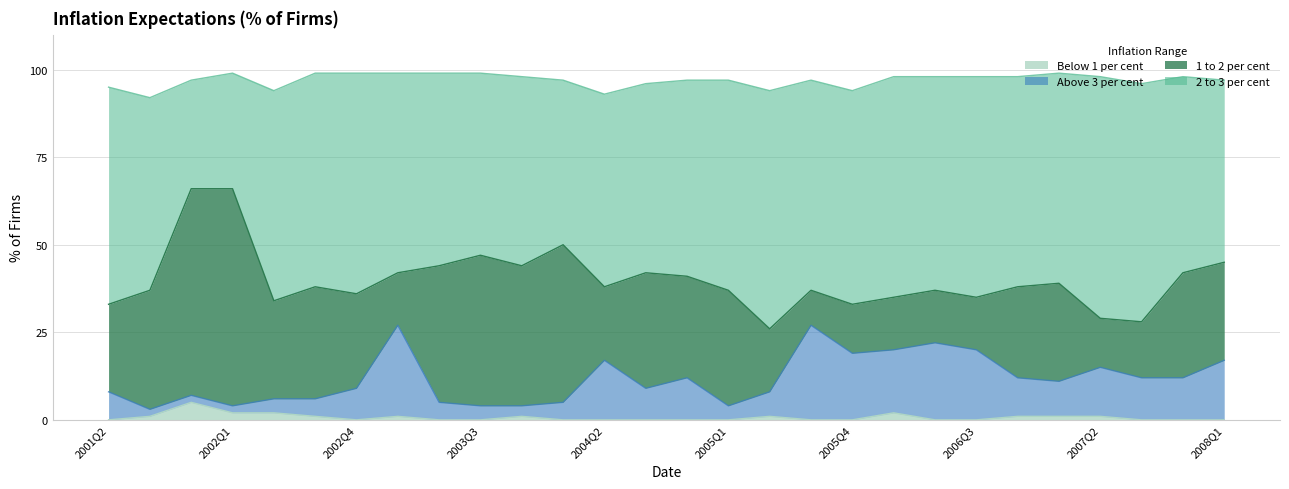

What is the difference between the maximum and minimum values in the Above 3 per cent series?

24